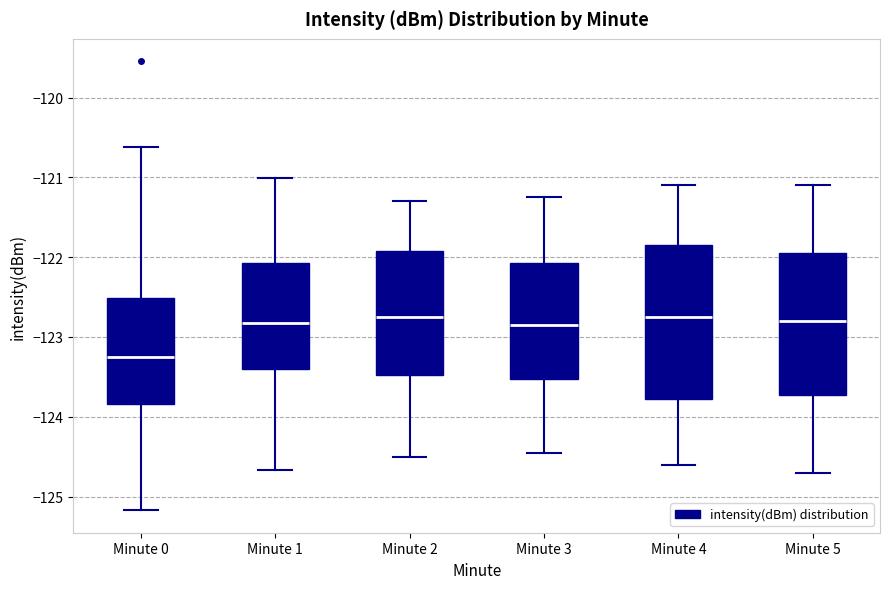

Where does the upper whisker of the box for Minute 5 end on the y-axis? The values are not printed on the chart, so give them approximately, as read against the axis.

-121.1